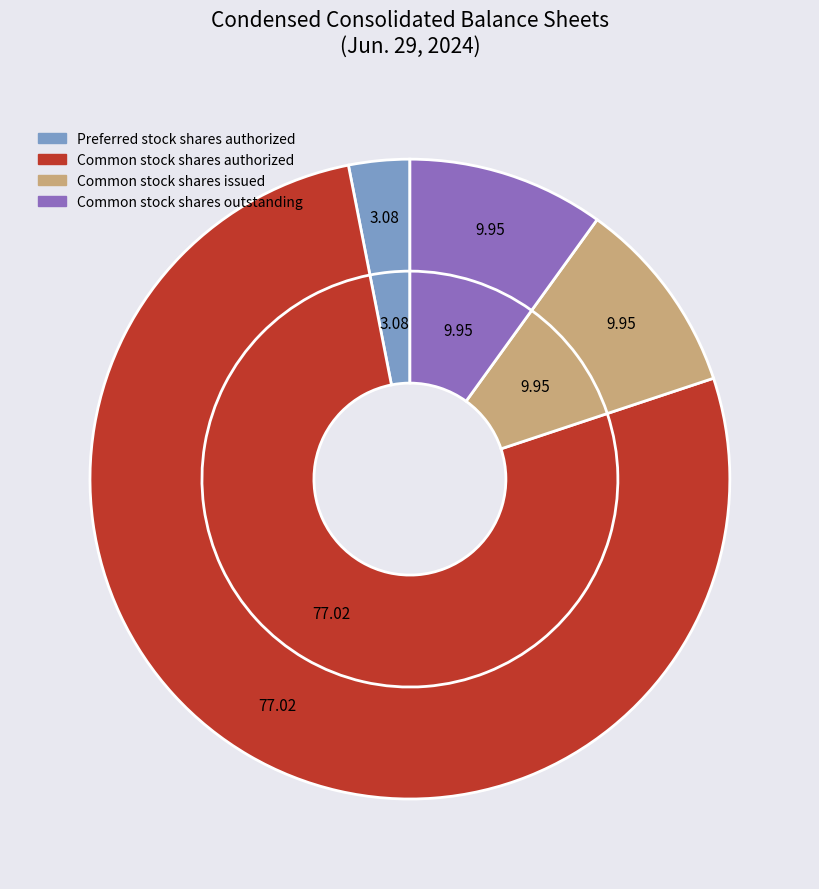

To the nearest percent, what percentage of the pie is Common stock shares authorized?

77%